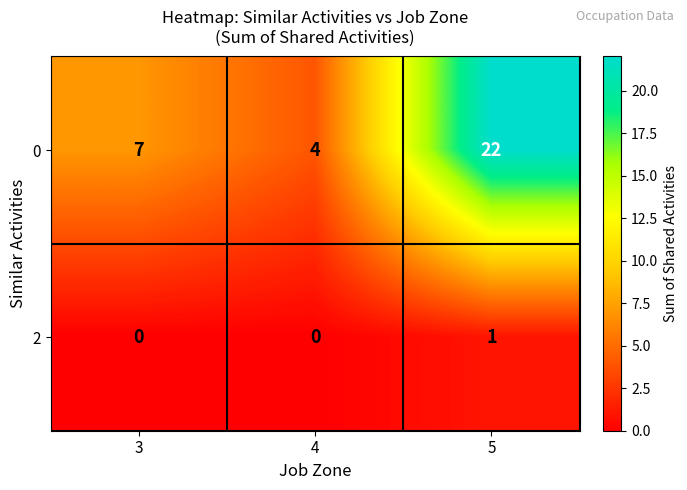

Reading left to right, extract all data points from this chart.

0: 7	4	22
2: 0	0	1